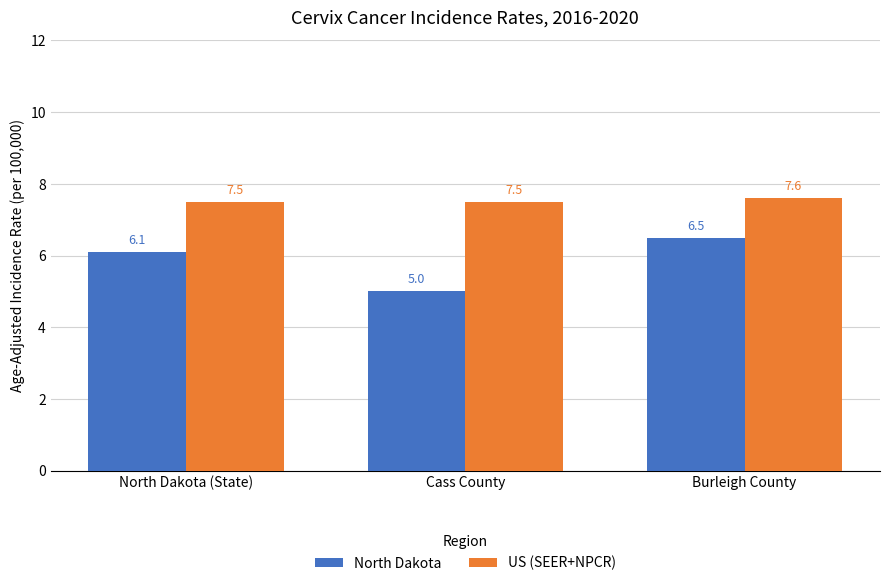

Reading left to right, transcribe all the data shown in this chart.

North Dakota: 6.1	5.0	6.5
US (SEER+NPCR): 7.5	7.5	7.6